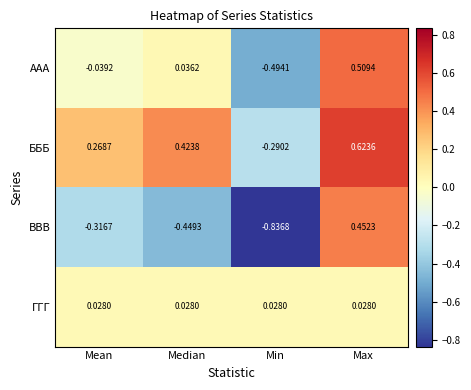

At which category is the sum across all series the highest?

Max